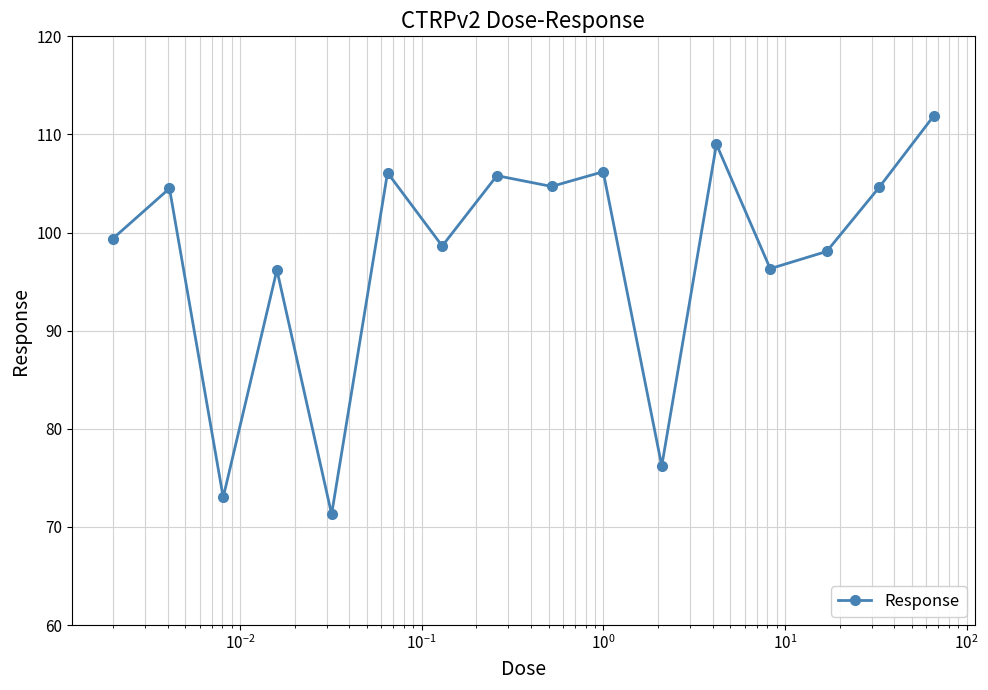

What is the value of the 9th point from the left?

104.7